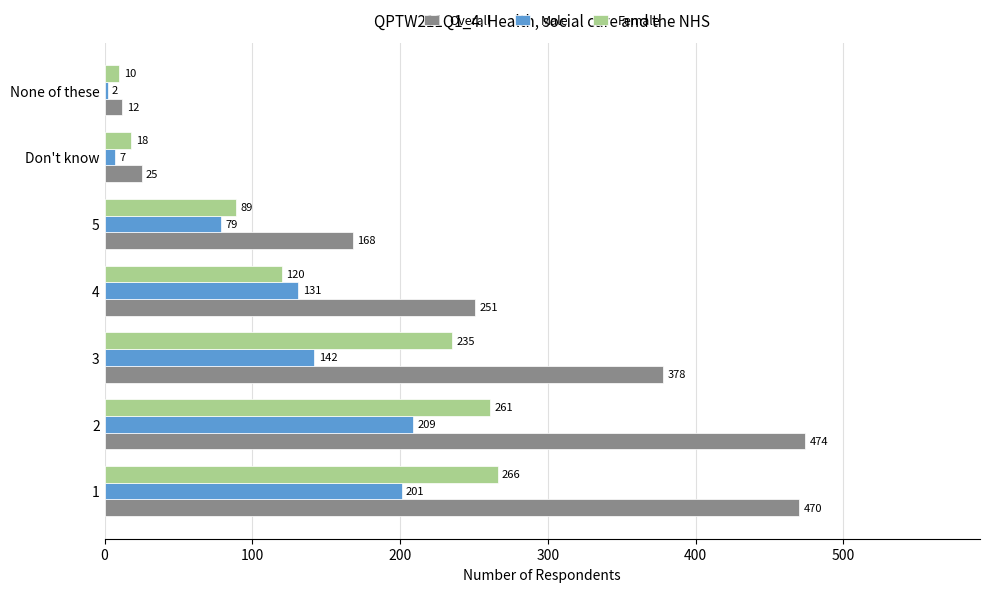

At which category is the sum across all series the highest?

2